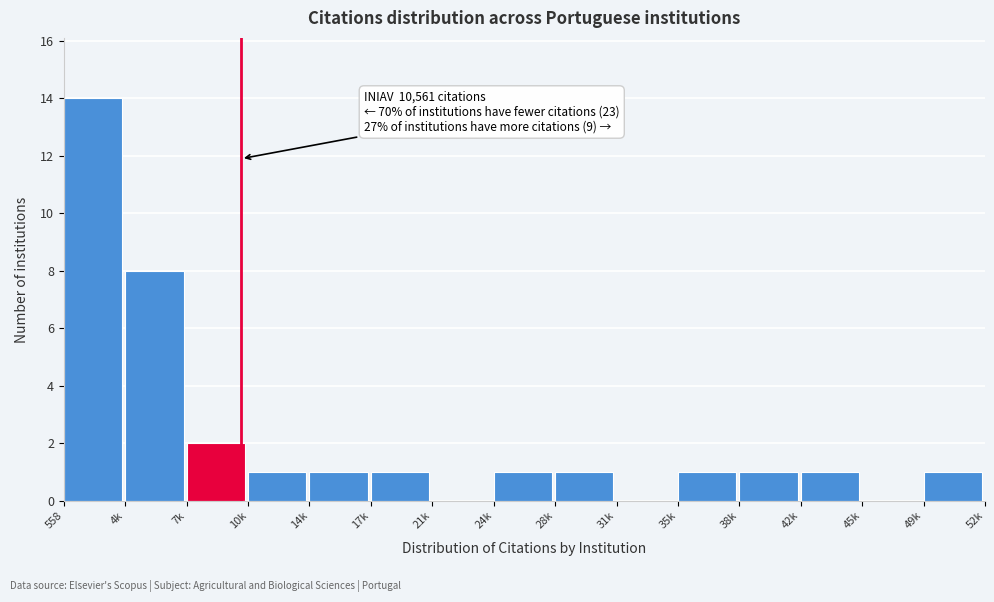

Reading left to right, transcribe all the data shown in this chart.

558=14	4k=8	7k=2	10k=1	14k=1	17k=1	21k=0	24k=1	28k=1	31k=0	35k=1	38k=1	42k=1	45k=0	49k=1